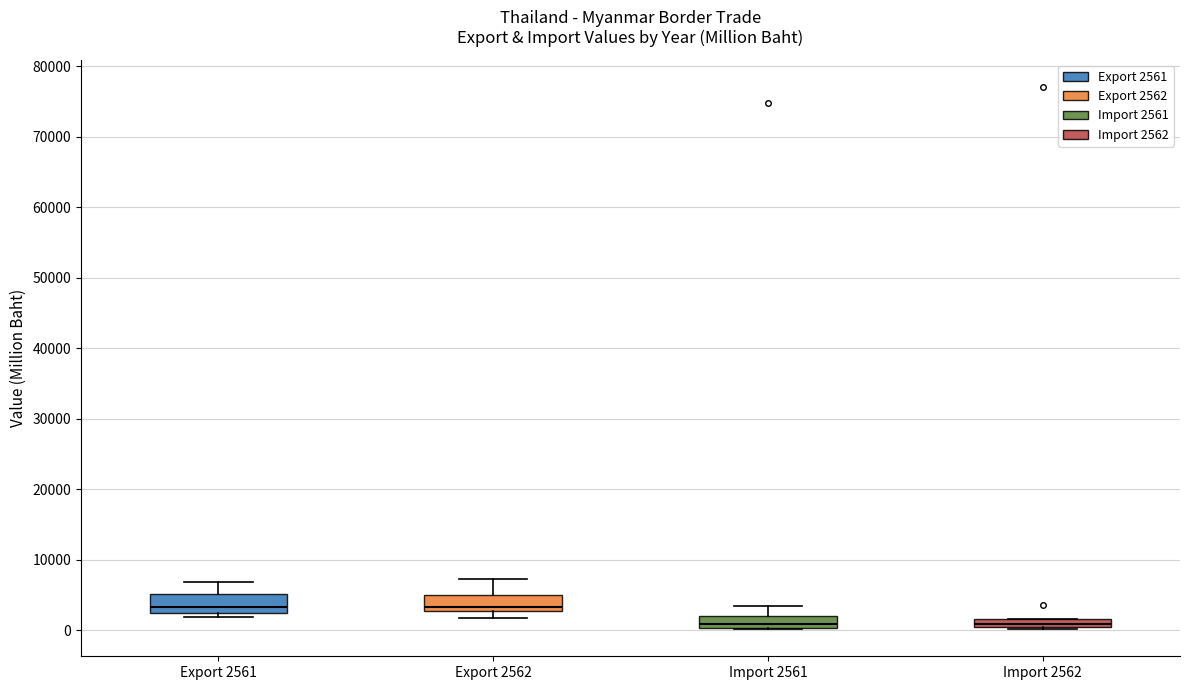

Where does the upper whisker of the box for Export 2562 end on the y-axis? The values are not printed on the chart, so give them approximately, as read against the axis.

7000